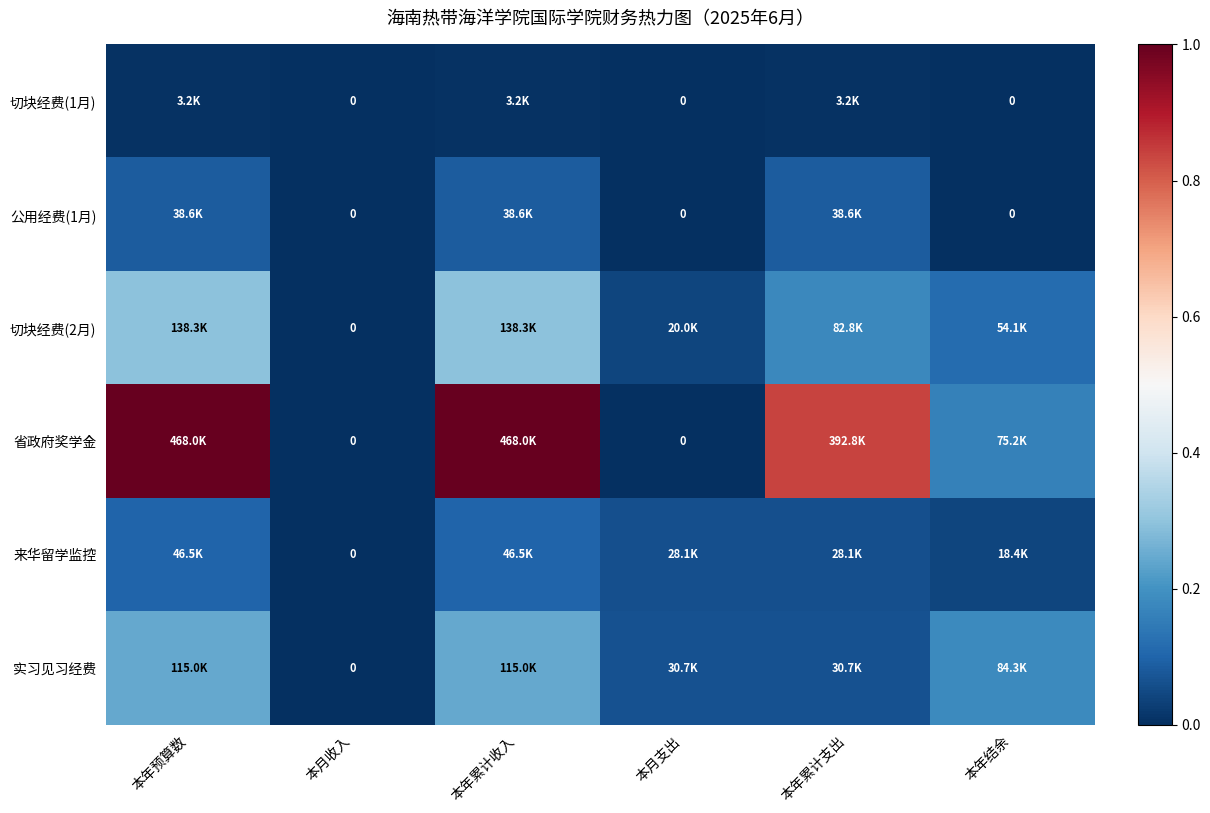

Where is 来华留学监控 nearest to the value 0?

本月收入